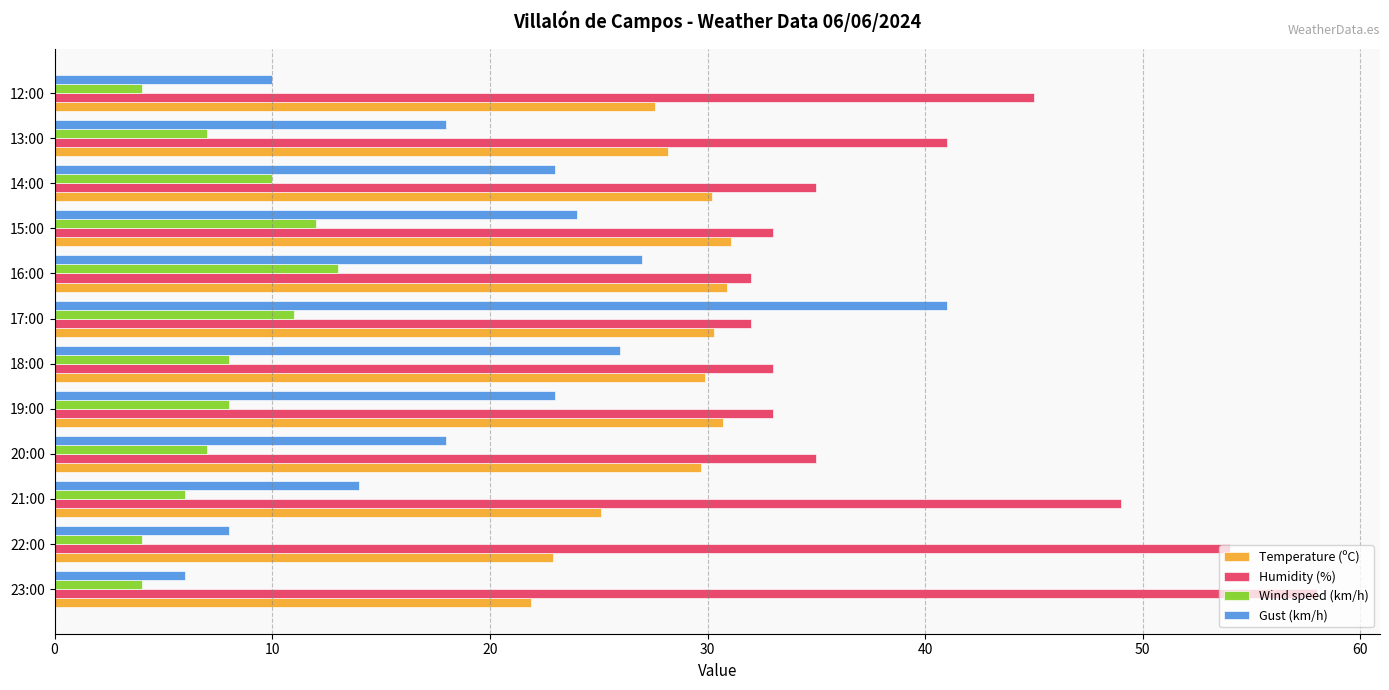

What is the total value across all series at 23:00?

89.9